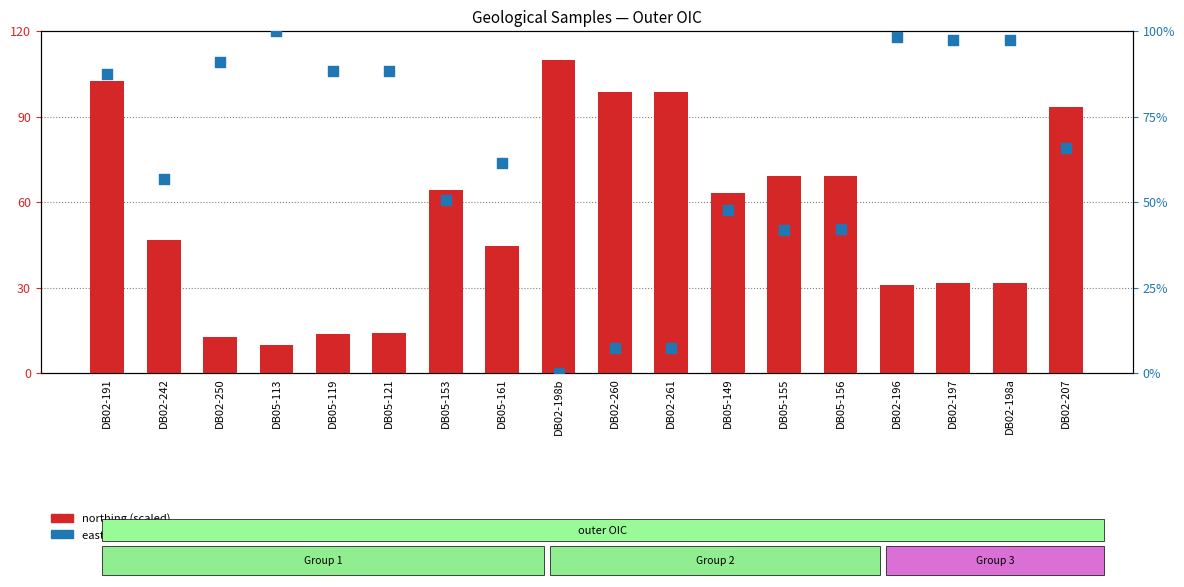

At which category is the sum across all series the highest?

DB02-191